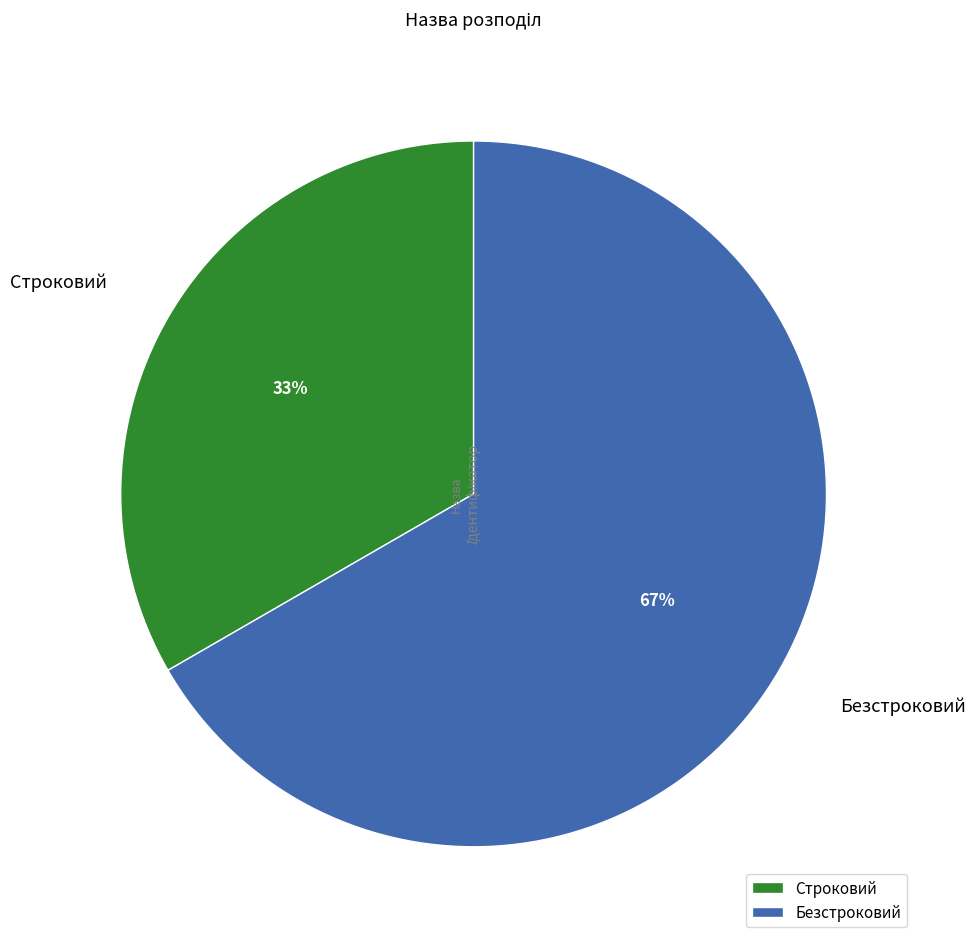

Which category has the smallest portion of the pie?

Строковий